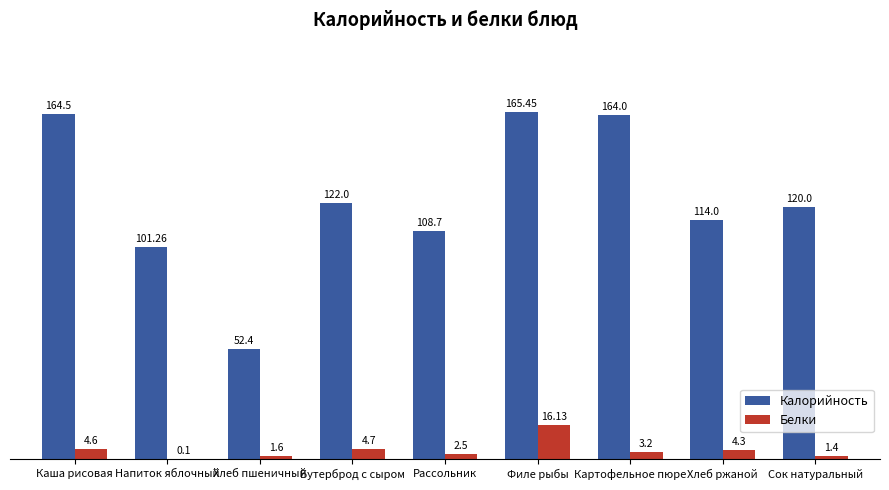

What is the average value of the Белки series?

4.3